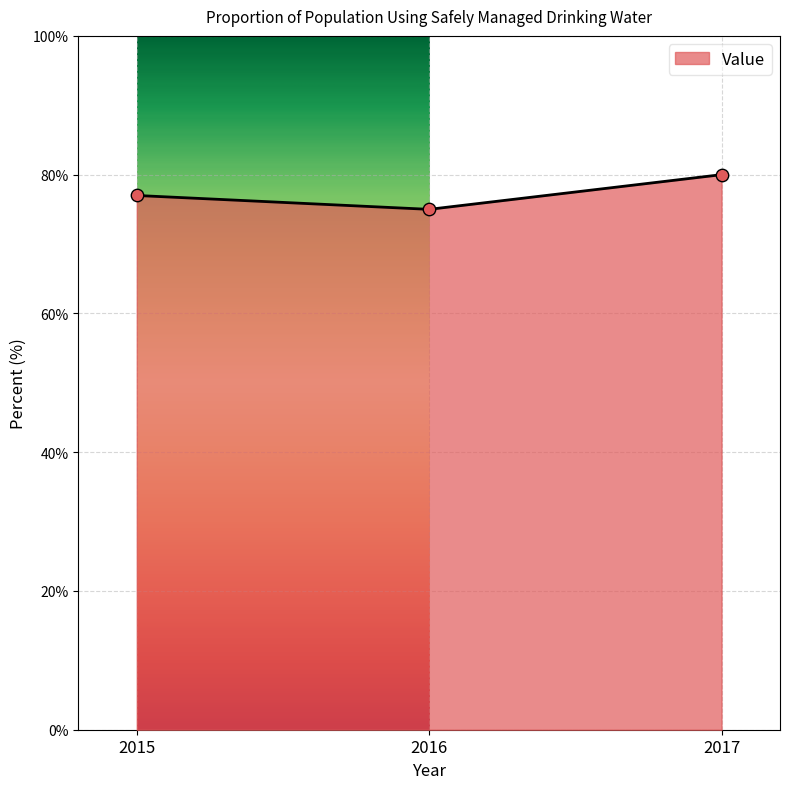

What is the ratio of the value at 2015 to the value at 2017?

1.0